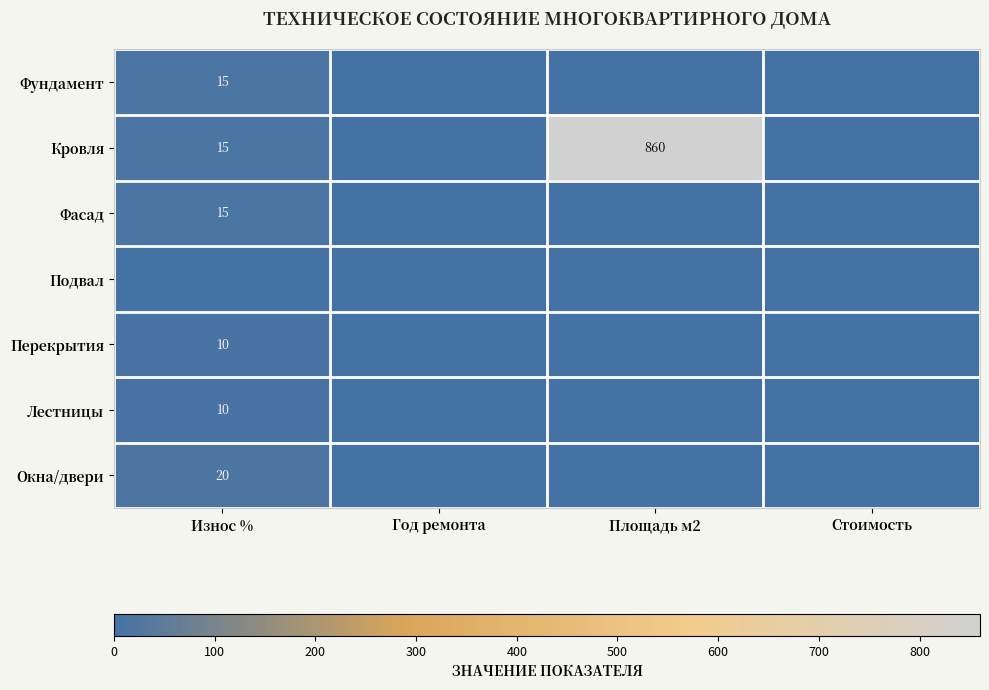

The Перекрытия series shows 2 at Износ %. True or false?

False